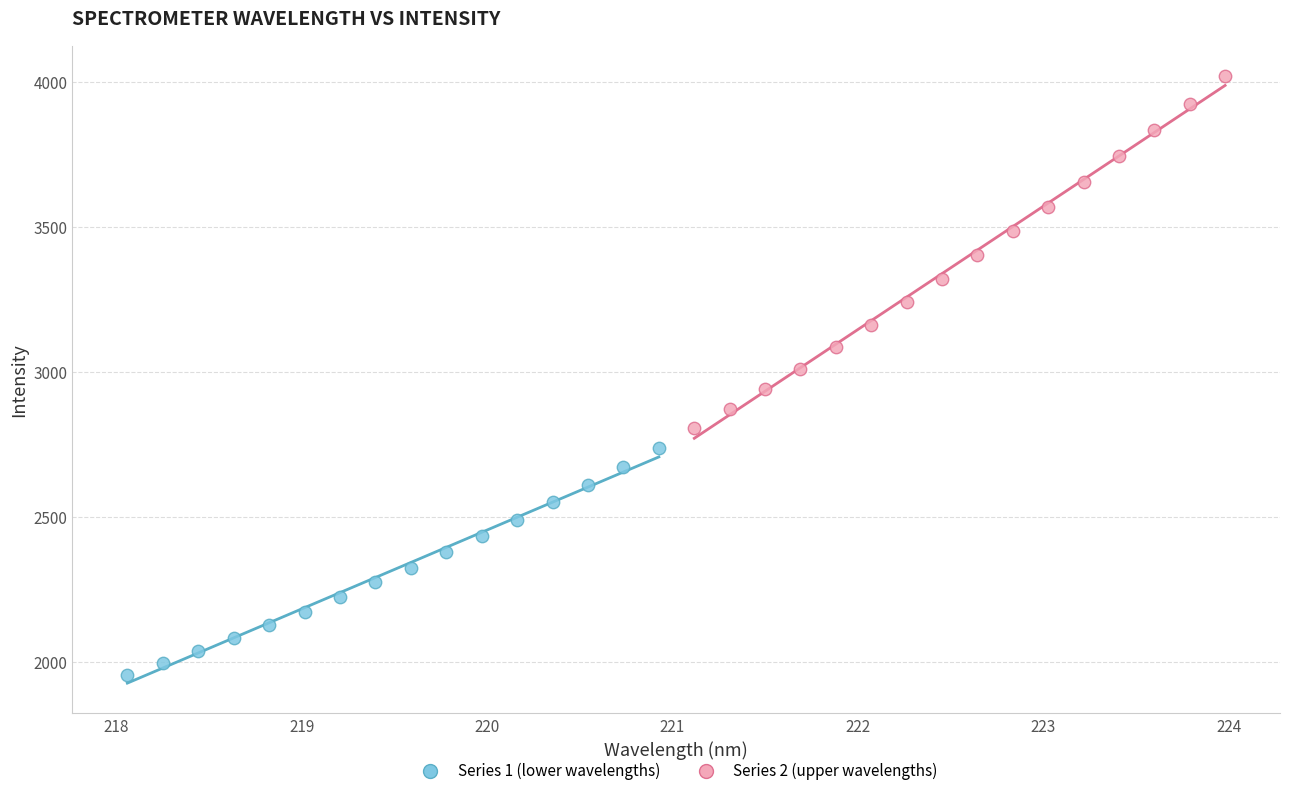

What are all the series names shown in the legend?

Series 1 (lower wavelengths), Series 2 (upper wavelengths)